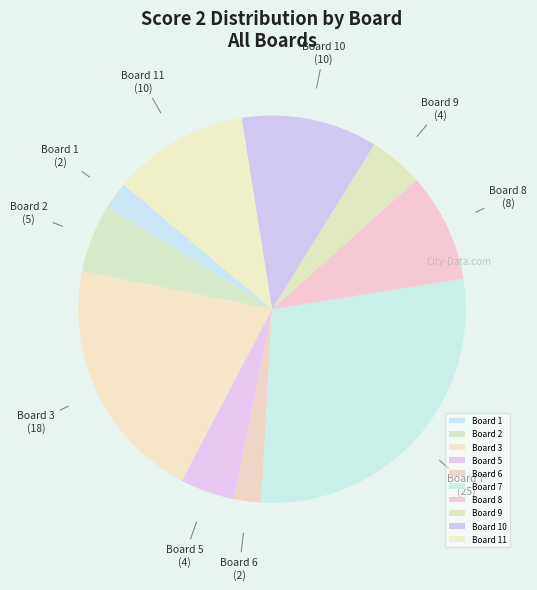

Do Board 2 and Board 1 together represent more than half of the pie?

No